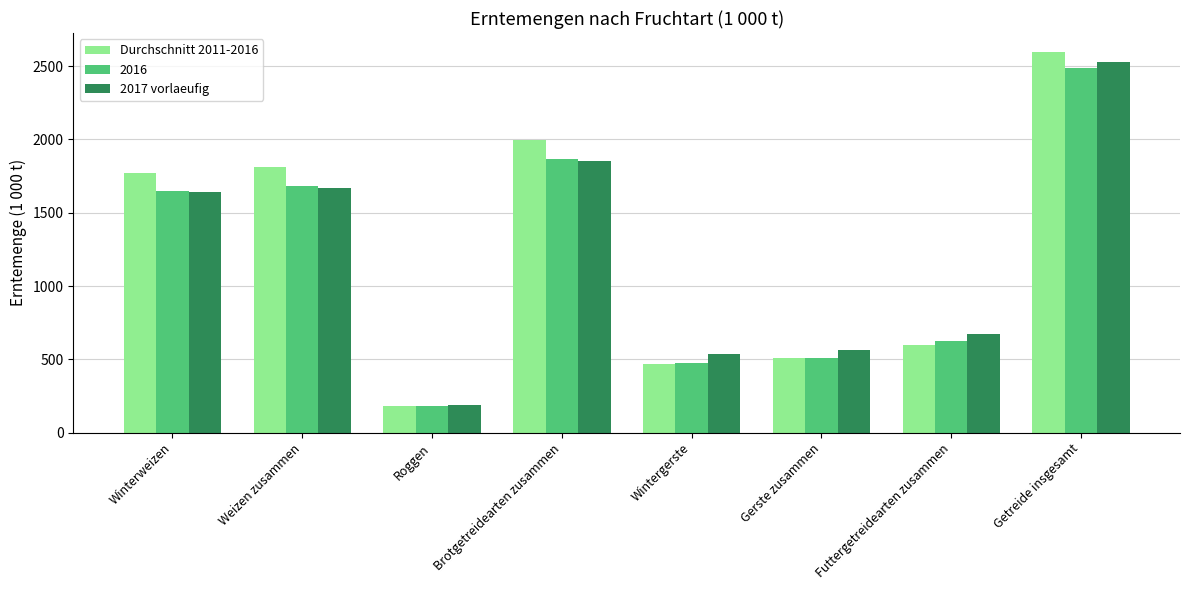

How many groups of bars are there?

8